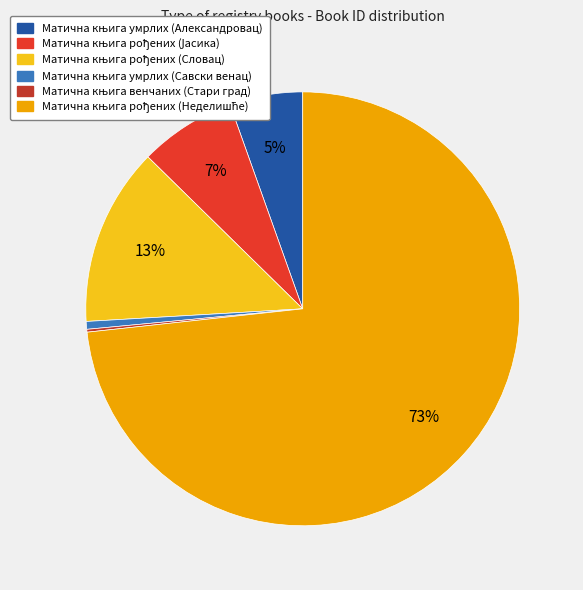

Is there a majority slice in this chart?

Yes